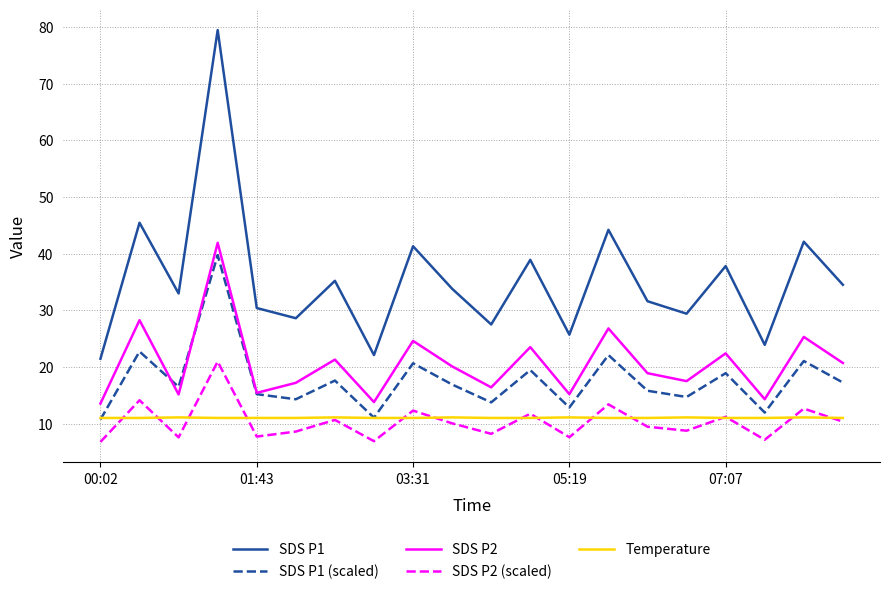

What is the lowest value of the SDS P2 series?

13.6